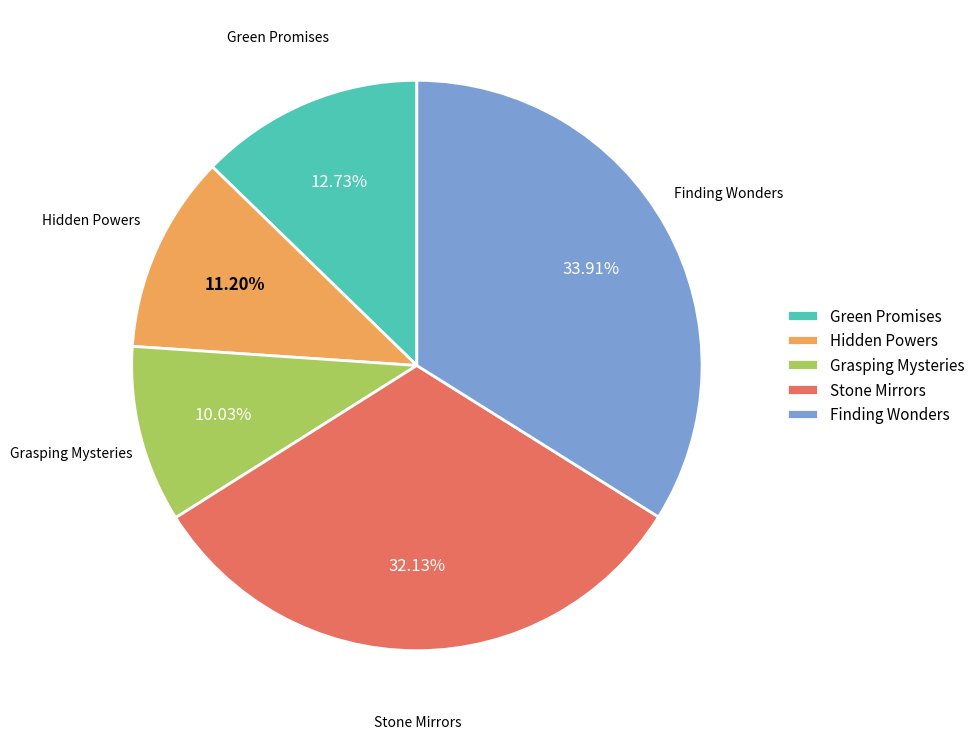

Which has a higher value, Grasping Mysteries or Stone Mirrors?

Stone Mirrors